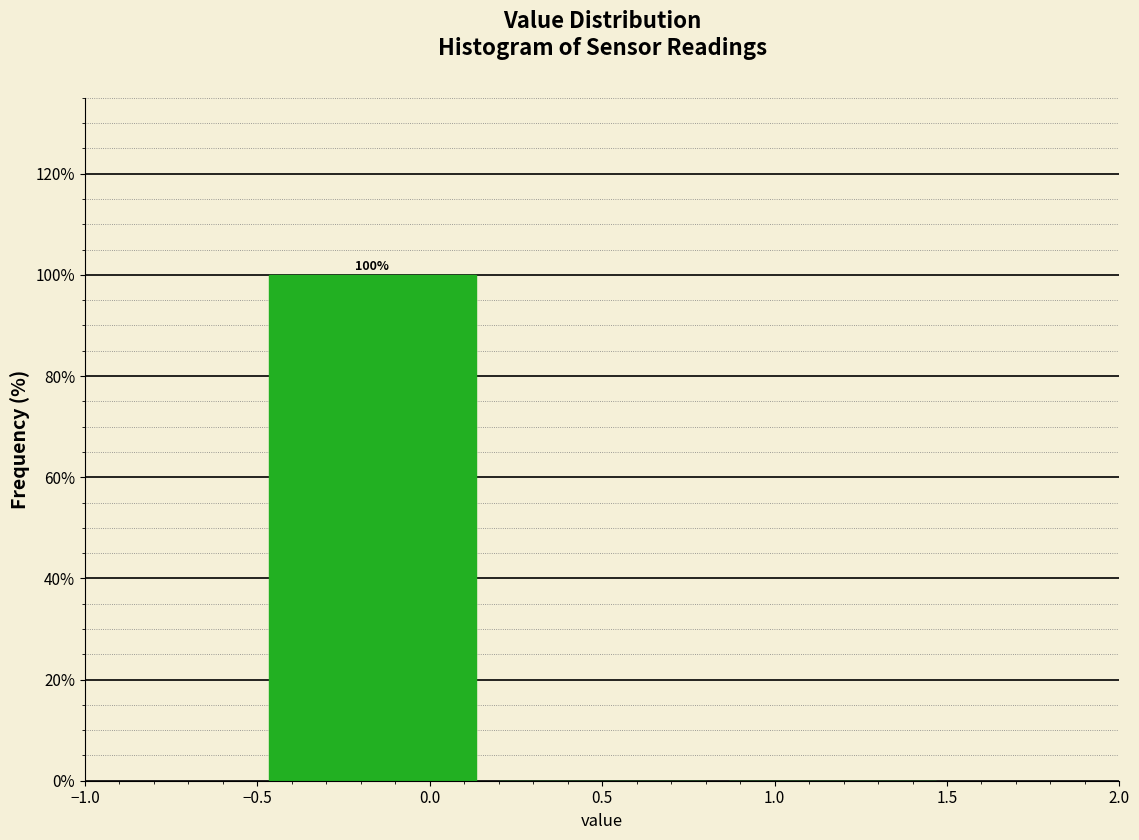

Which range on the x-axis has the tallest bar?

-0.50 to 0.15